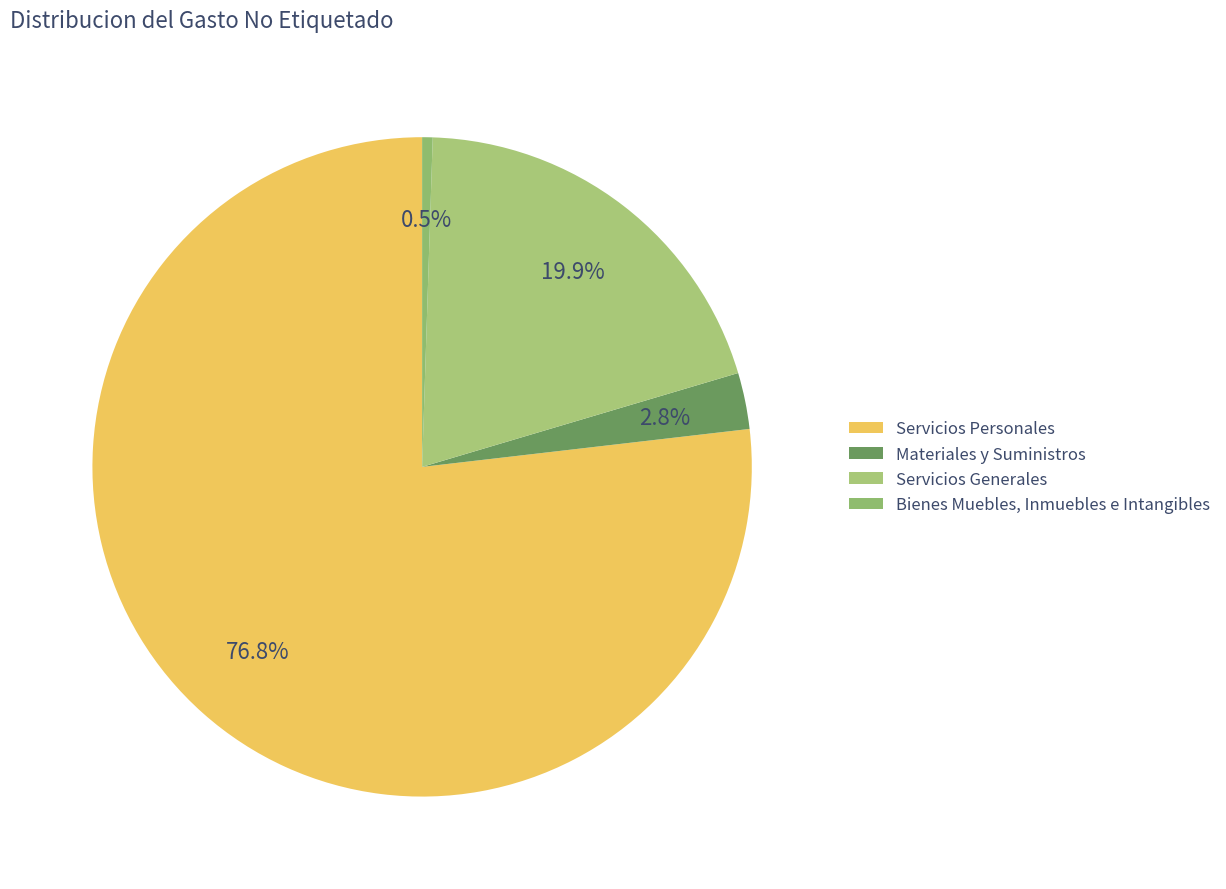

How many segments does this pie chart have?

4